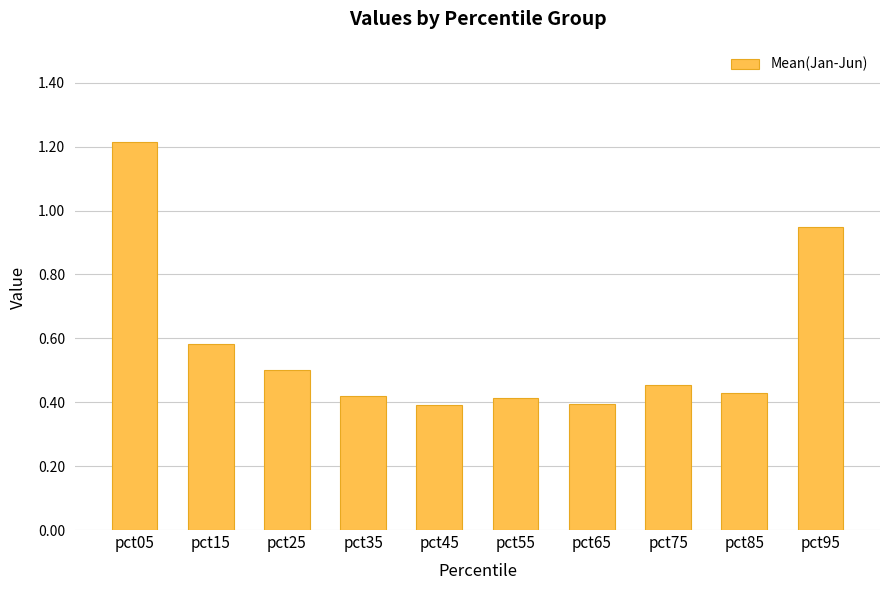

Is it true that the value at pct55 is 0.4?

True